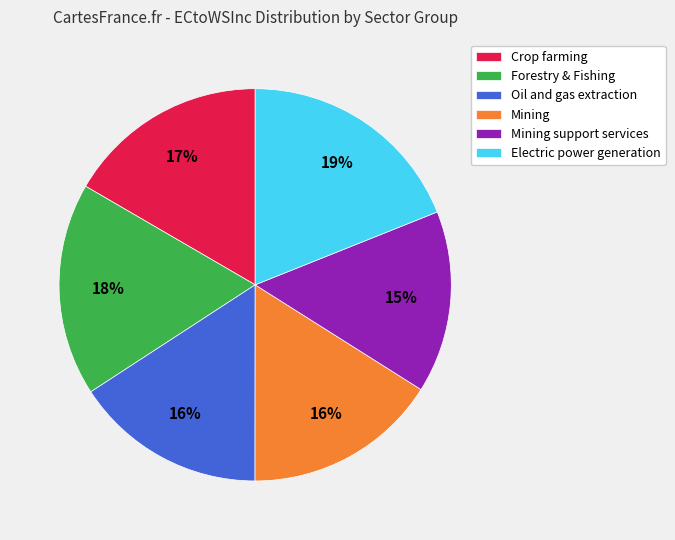

Does Mining represent more than half of the total?

No